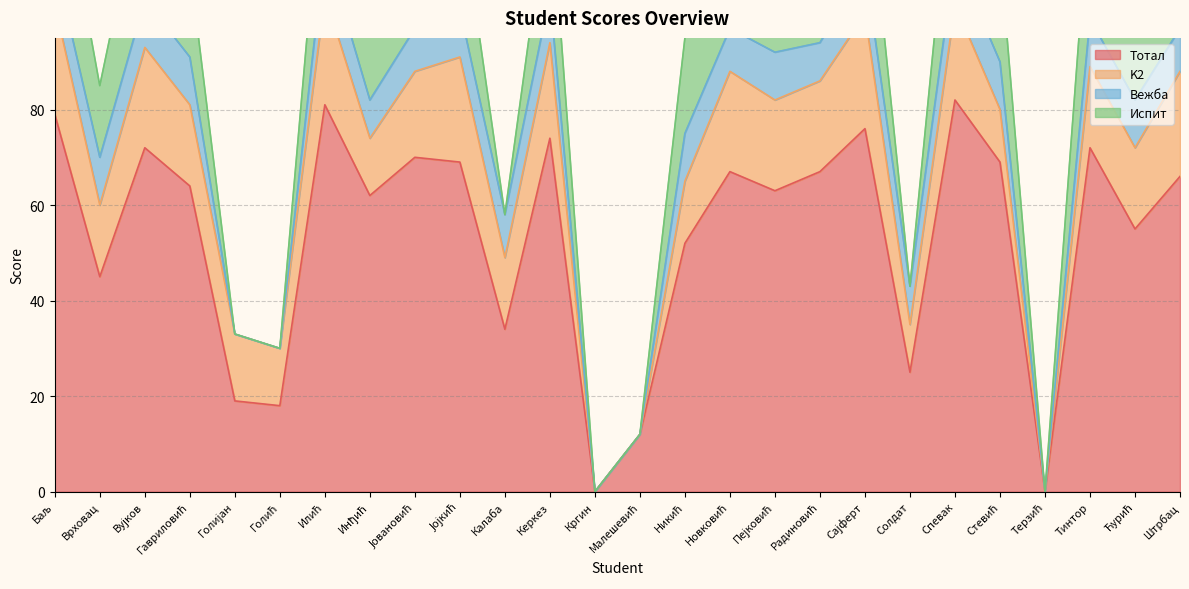

Reading left to right, transcribe all the data shown in this chart.

Тотал: 79	45	72	64	19	18	81	62	70	69	34	74	0	12	52	67	63	67	76	25	82	69	0	72	55	66
K2: 23	15	21	17	14	12	23	12	18	22	15	20	0	0	13	21	19	19	24	10	20	11	0	17	17	22
Вежба: 9	10	10	10	0	0	10	8	9	10	9	10	0	0	10	9	10	8	10	8	10	10	0	10	10	9
Испит: 26	15	27	19	0	0	24	24	26	23	0	23	0	0	20	21	21	22	25	0	27	23	0	27	18	25